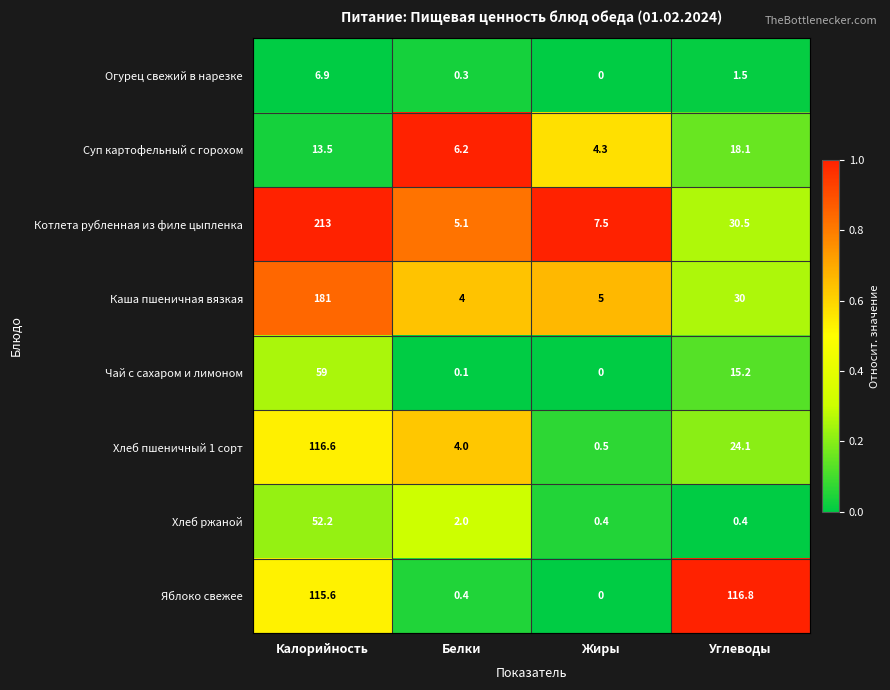

What is the spread (max minus min) of values at Жиры?

7.5